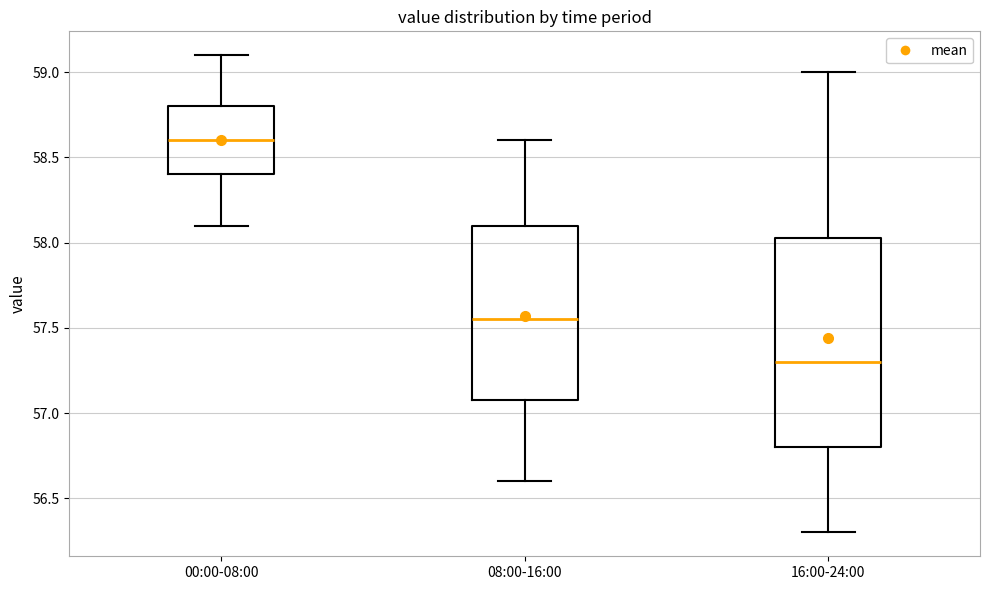

Reading left to right, transcribe this box plot: for each box, give where its median line is, the range the box spans, and where its two whiskers end, as read against the y-axis. The values are not printed on the chart, so give them approximately, as read against the axis.

00:00-08:00: median 58.60, box 58.40 to 58.80, whiskers 58.10 to 59.10
08:00-16:00: median 57.55, box 57.10 to 58.10, whiskers 56.60 to 58.60
16:00-24:00: median 57.30, box 56.80 to 58.05, whiskers 56.30 to 59.00